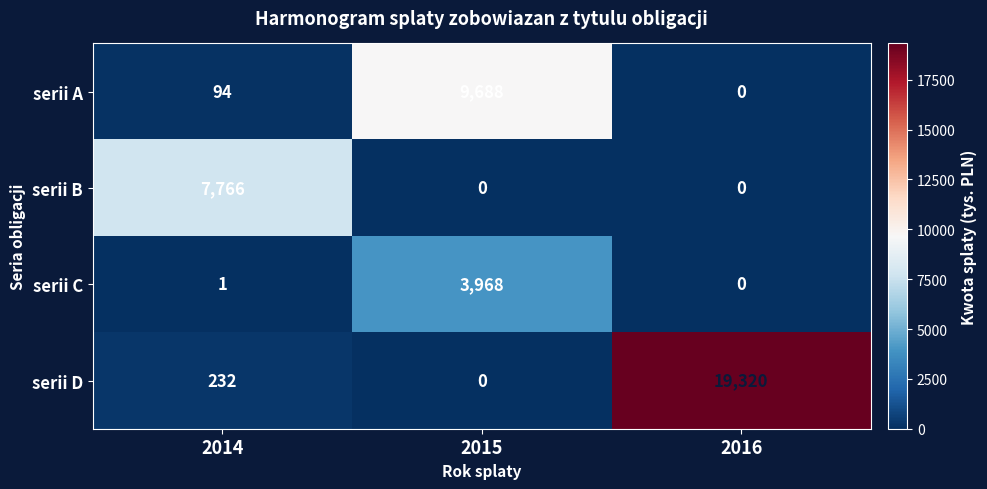

Is it true that serii A equals 0 at 2016?

True